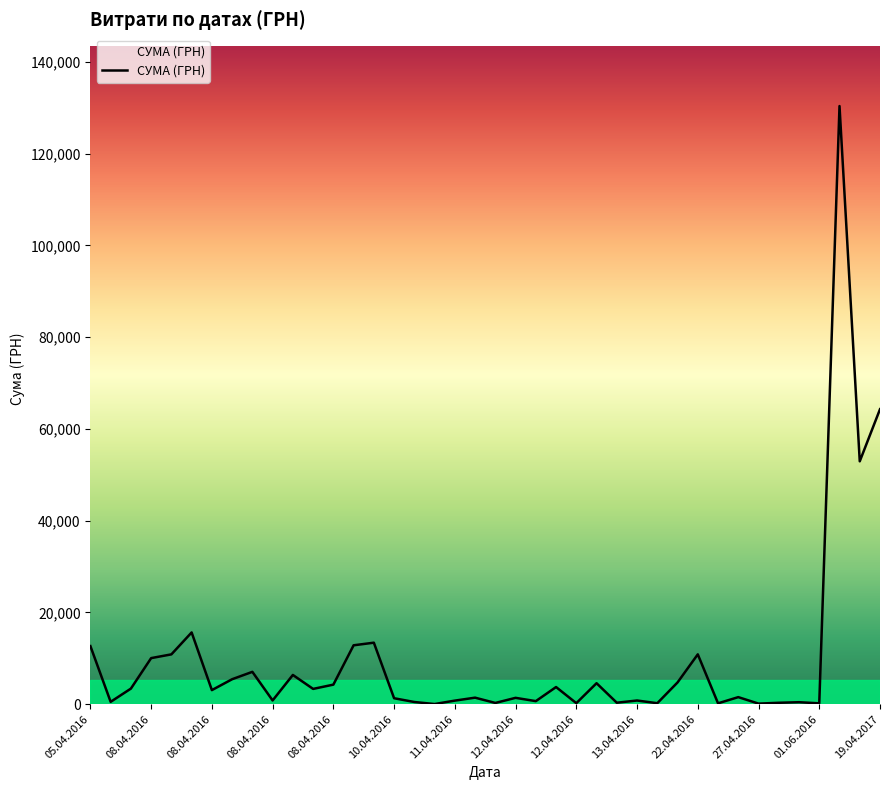

What is the maximum value shown in the chart?

130379.7